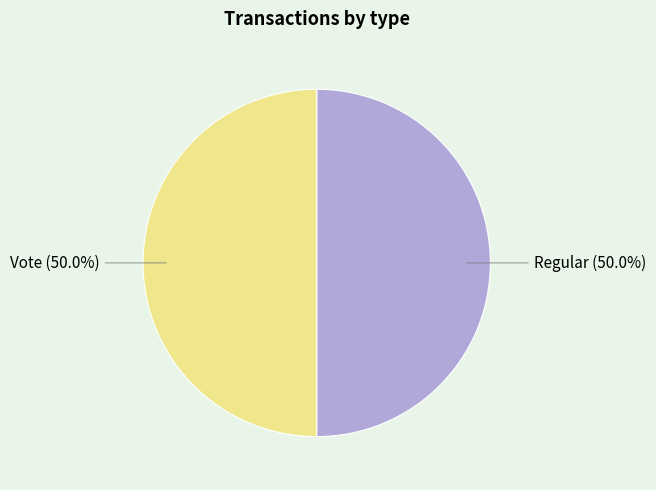

Approximately how many times larger is the value at Regular compared to Vote?

1.0